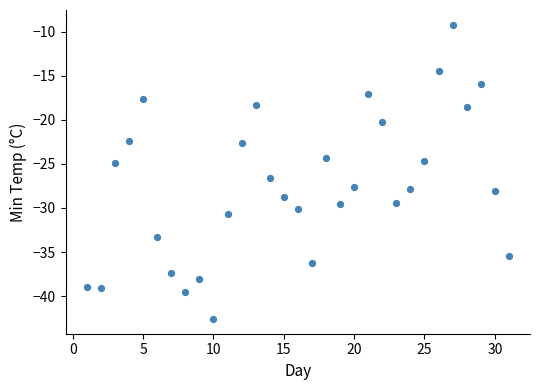

What is the range of X values (max minus min)?

30.0